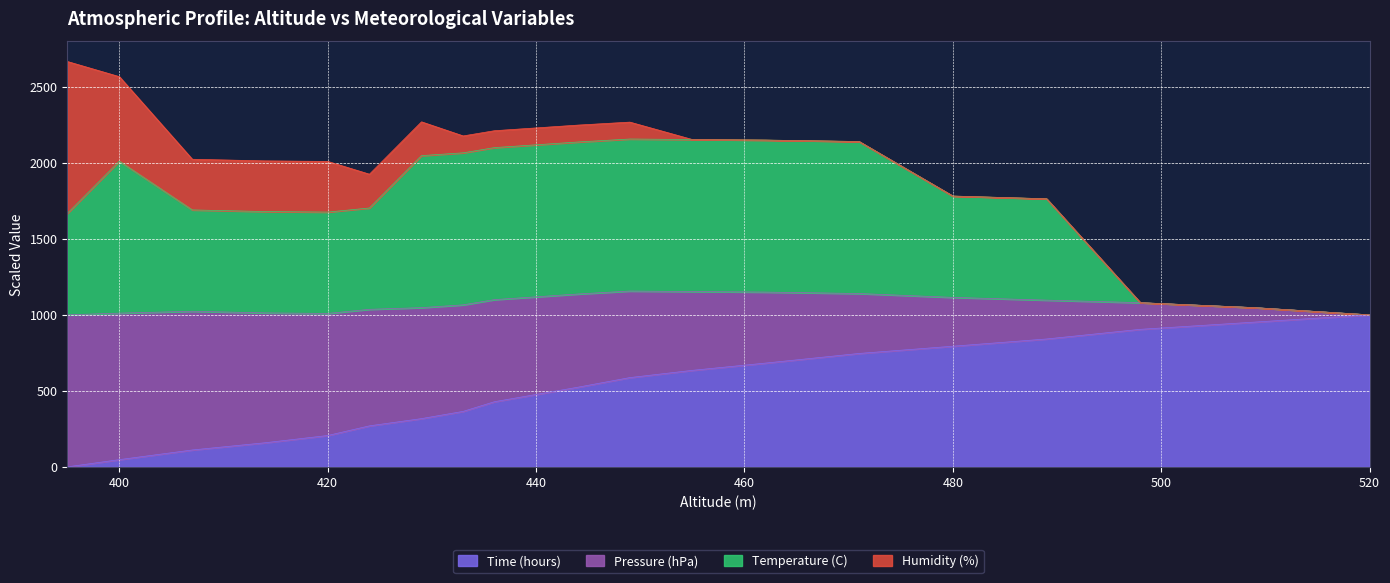

List the labels in order of Time (hours) value, smallest first.

395, 400, 407, 414, 420, 424, 429, 433, 436, 440, 444, 449, 455, 462, 471, 480, 489, 498, 509, 520